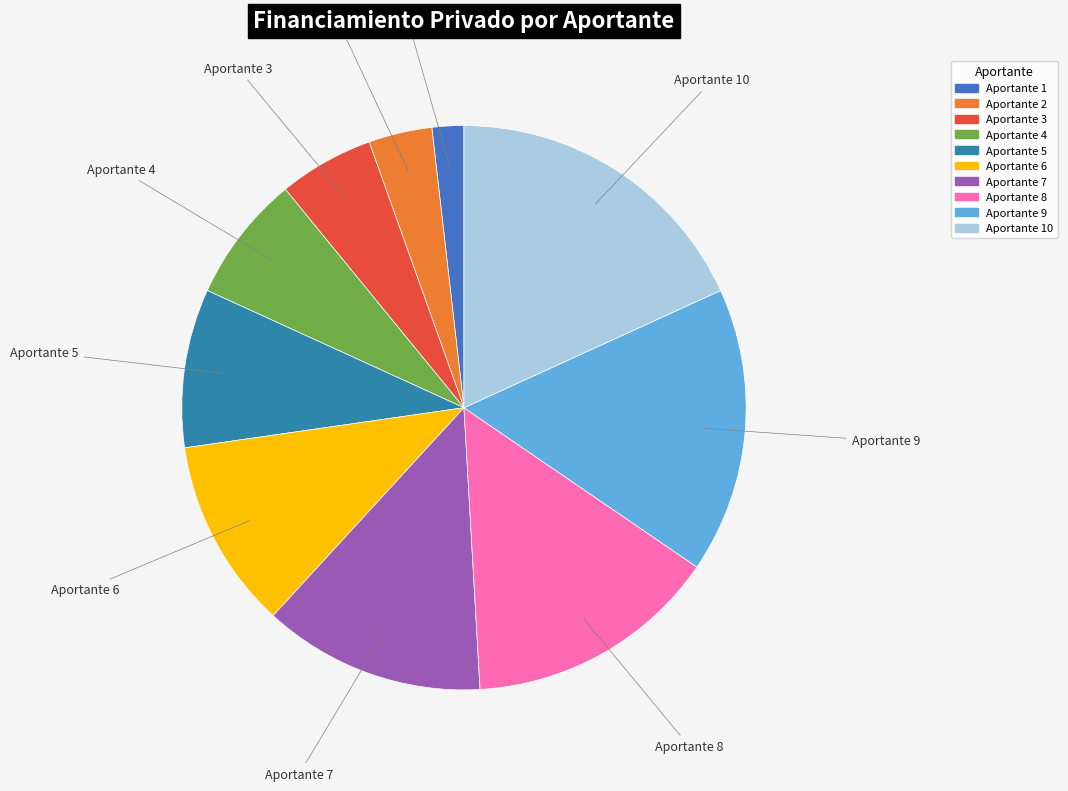

Count the number of slices in the pie.

10